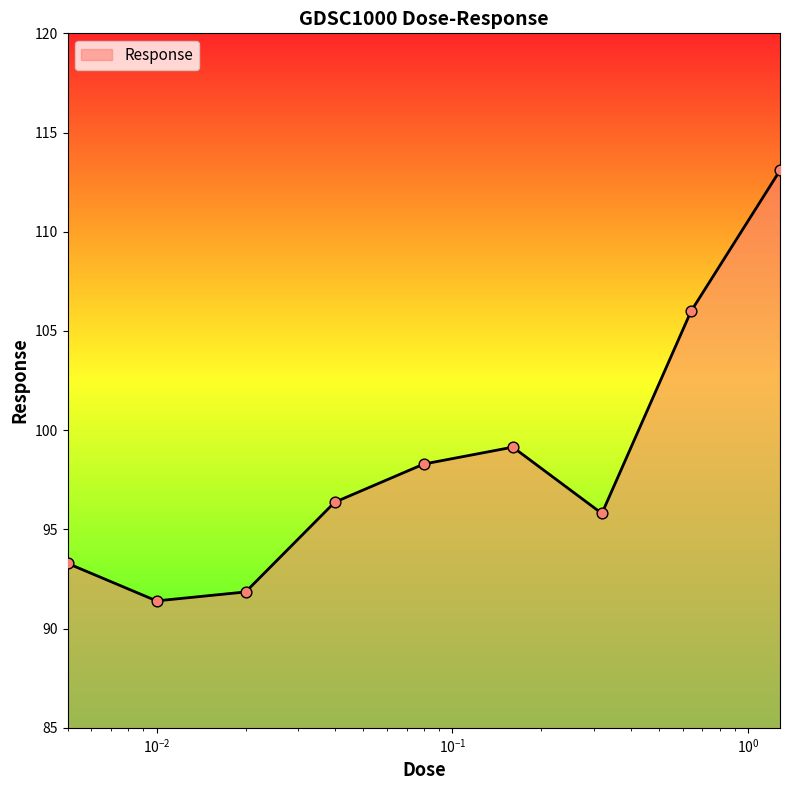

What is the maximum value shown in the chart?

113.1